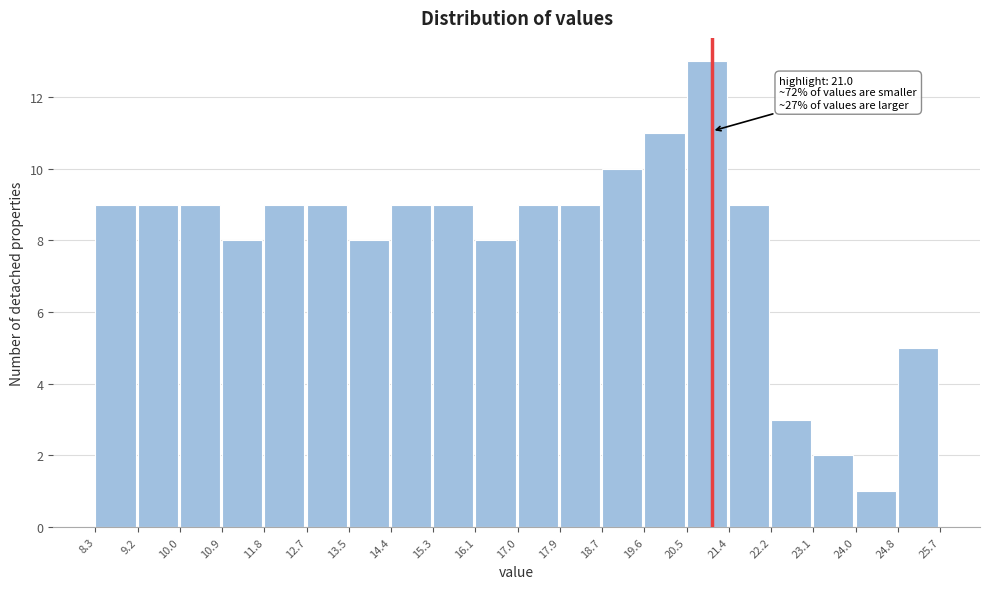

Over which range of the x-axis is the bar tallest?

20.5 to 21.4